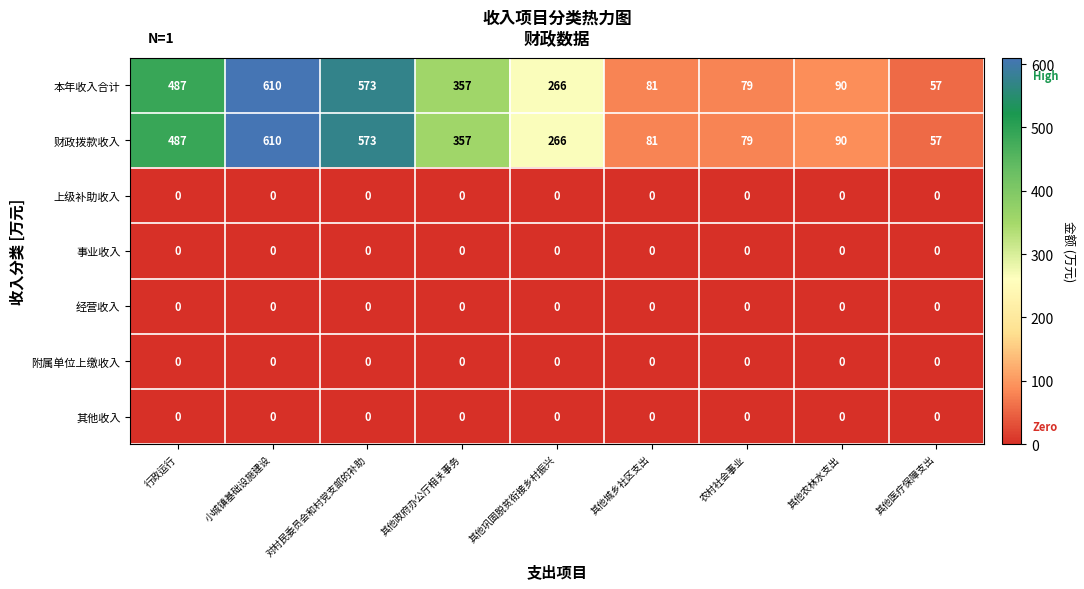

What is the maximum value shown in the chart?

610